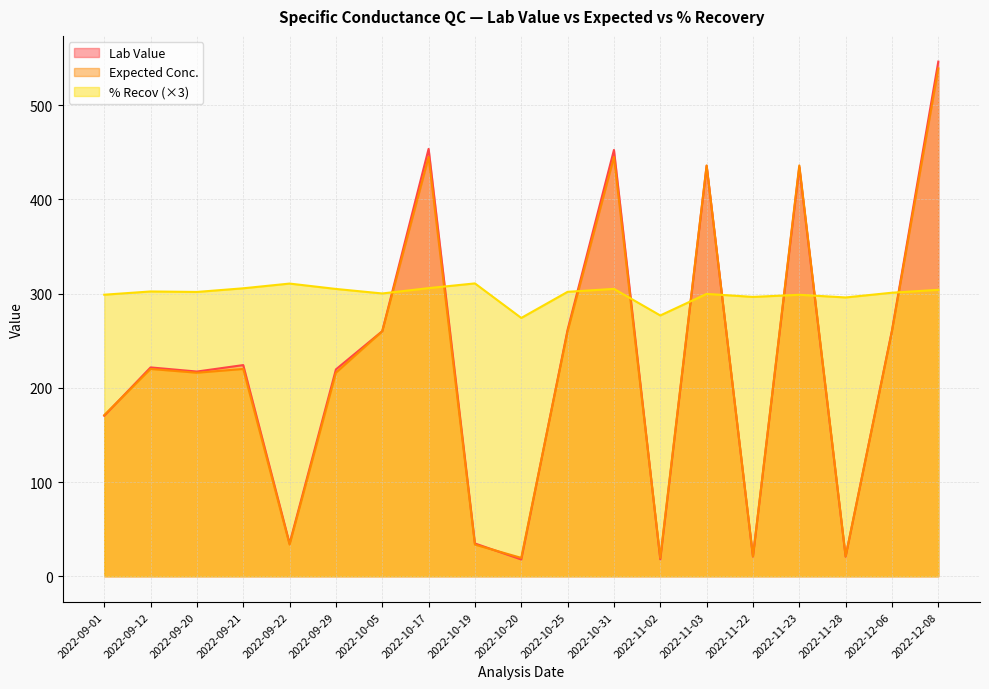

What is the approximate value of % Recov at 2022-09-21?

305.6